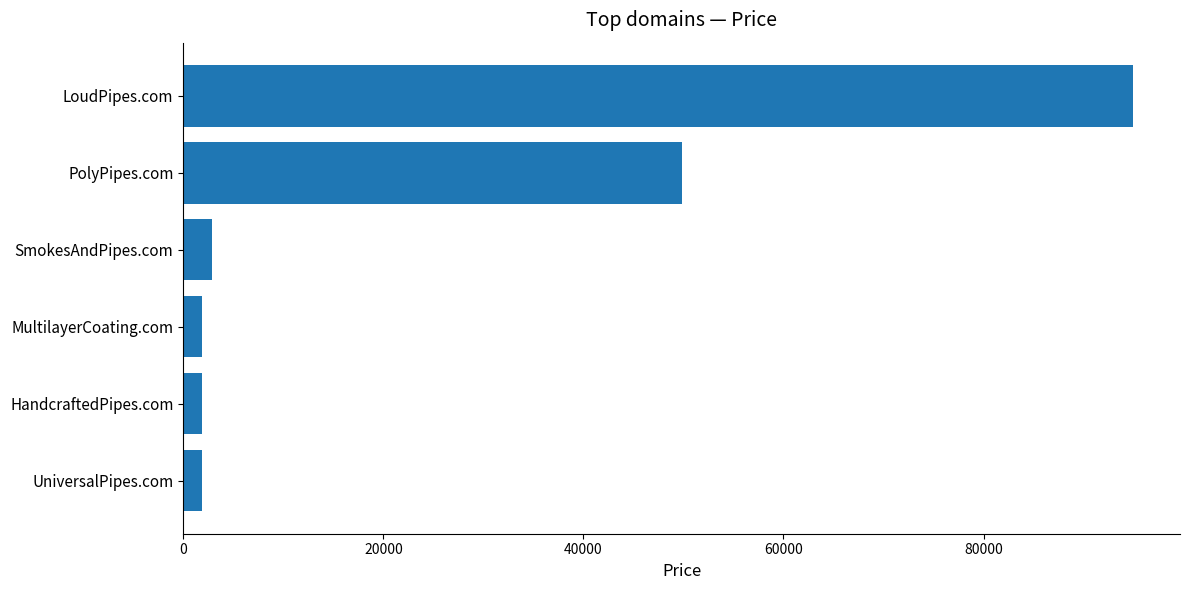

What is the difference between the second highest and minimum values?

48000